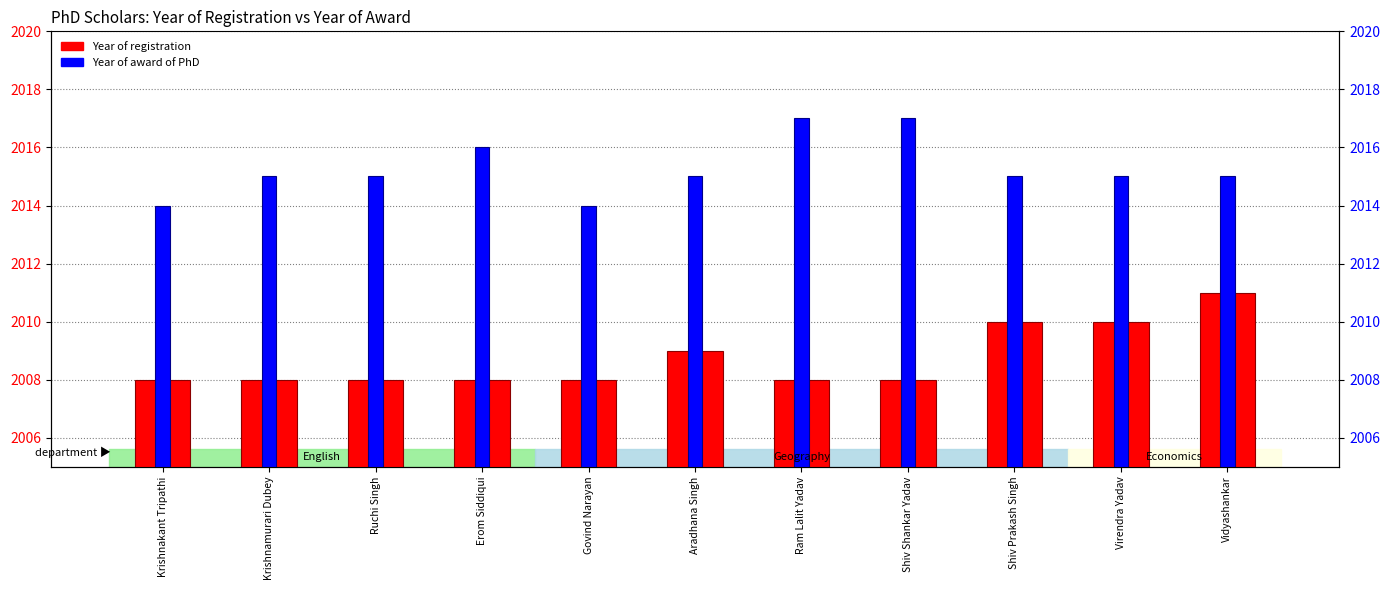

How many bars are there in total?

22